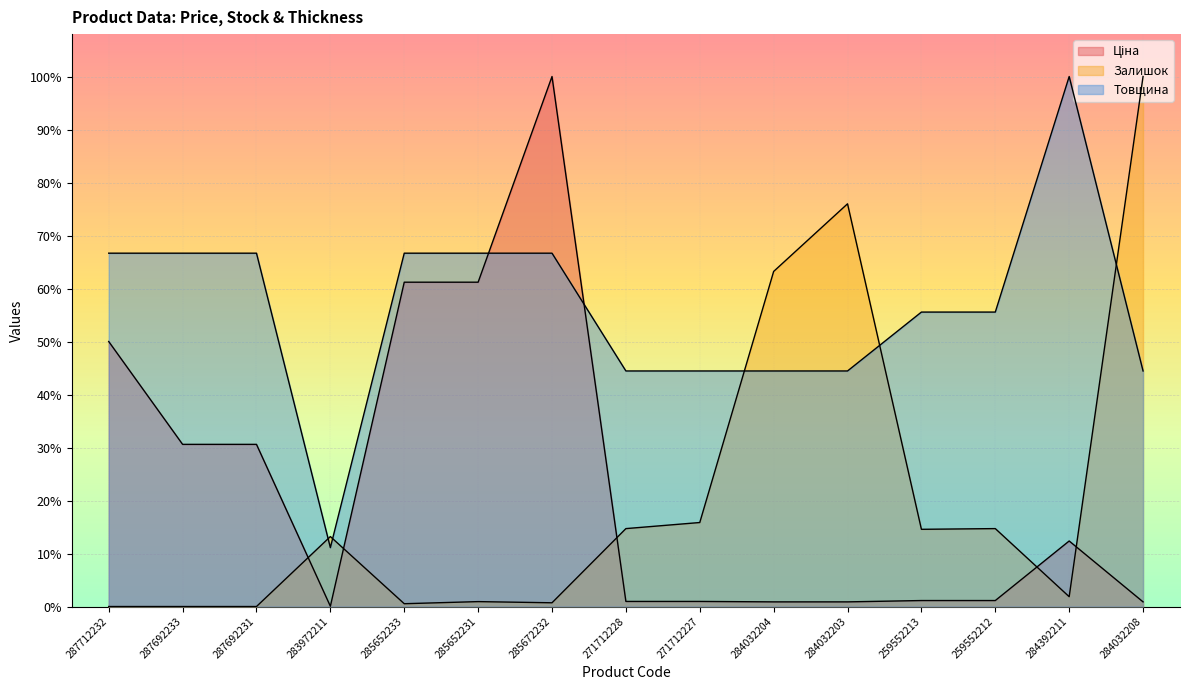

At which category does Залишок reach its first local valley?

285652233